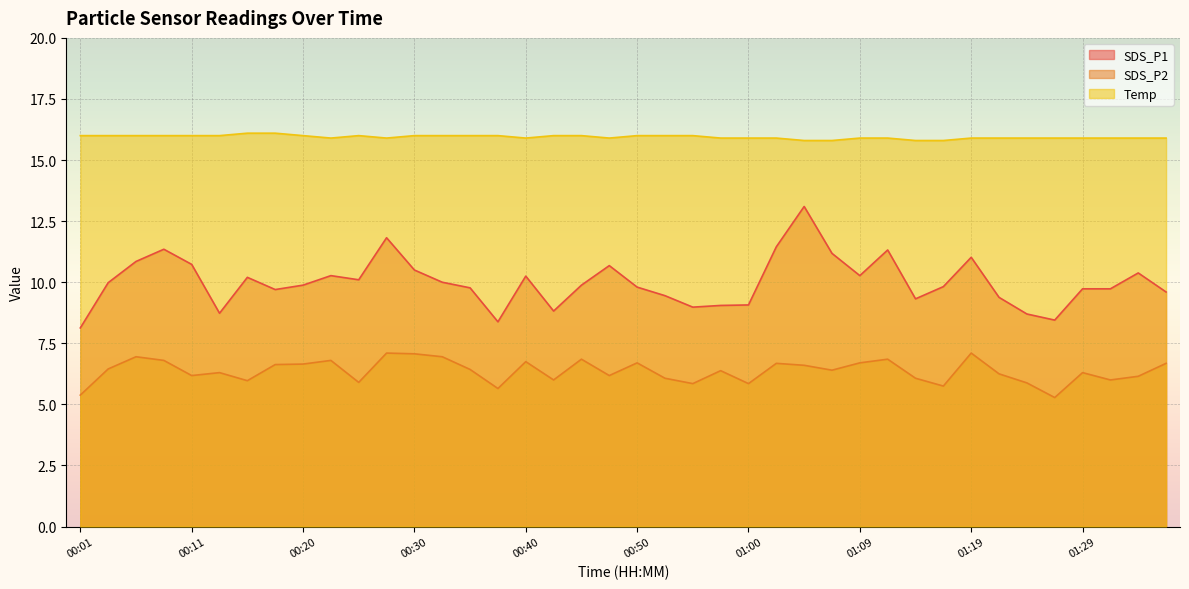

At how many categories does at least one series exceed 14?

40